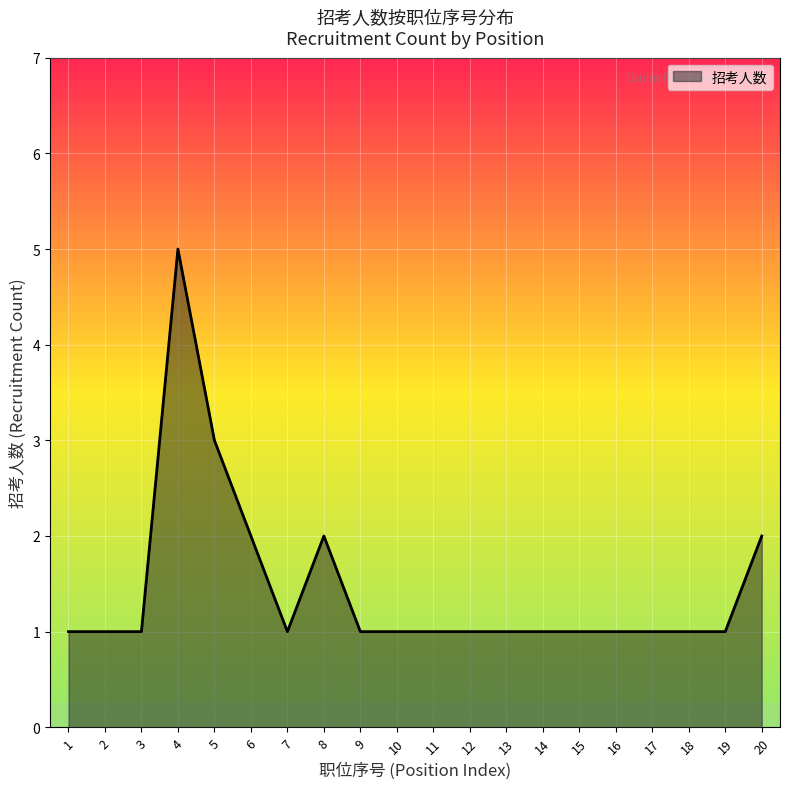

Which label corresponds to the largest value in the chart?

4